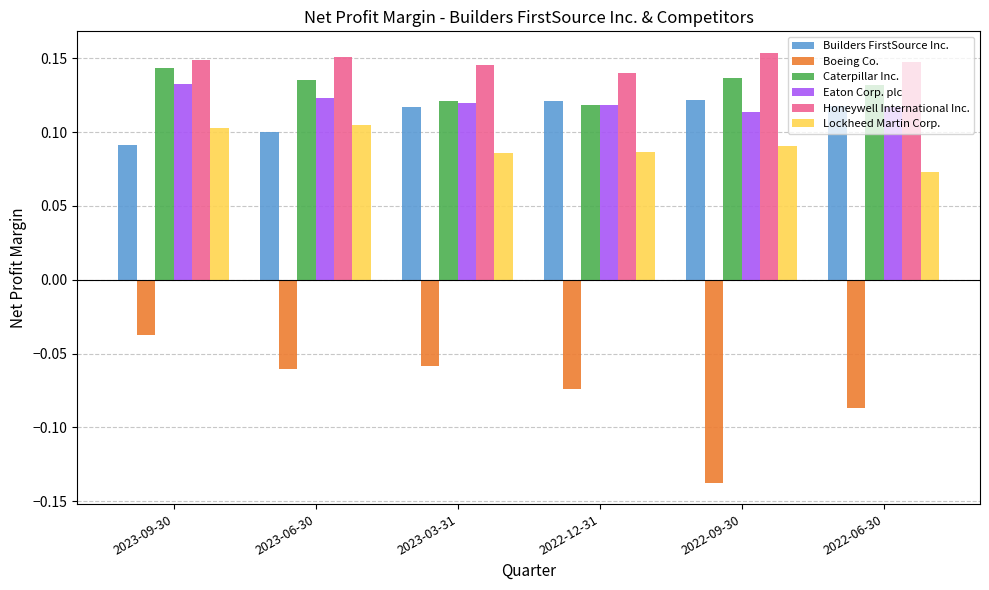

Which series has the widest spread of values?

Boeing Co.